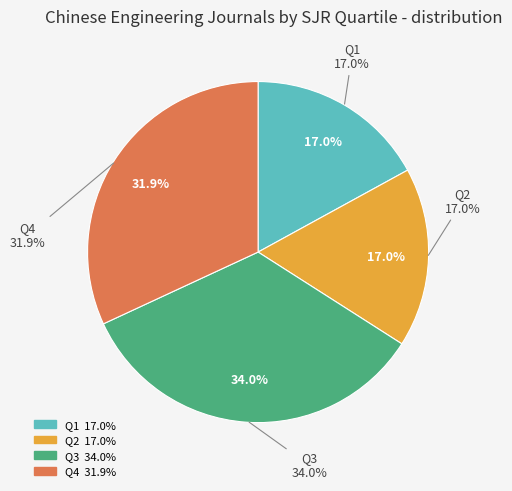

To the nearest percent, what portion does Q3 represent?

34%